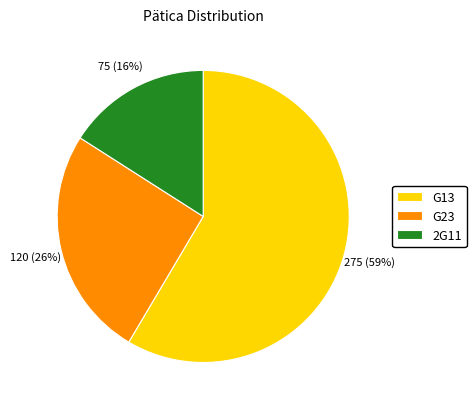

Is G13 the majority of the pie?

Yes